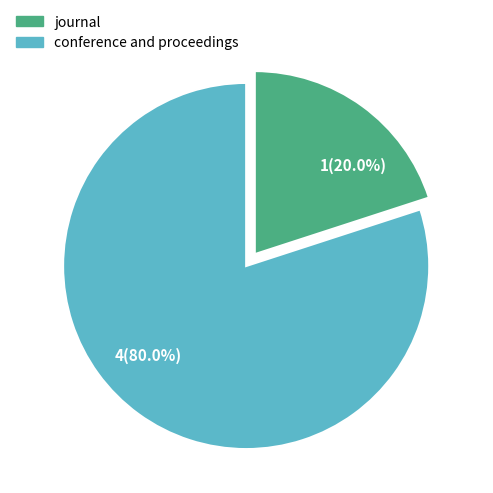

What is the ratio of the value at conference and proceedings to the value at journal?

4.0